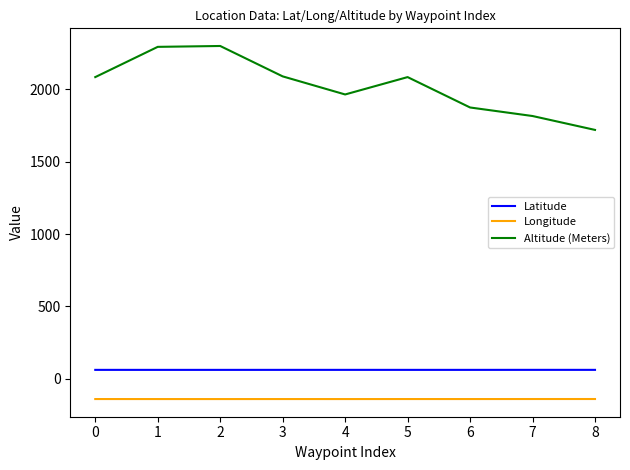

True or false: Latitude has a value of 61.7 at 5.

True